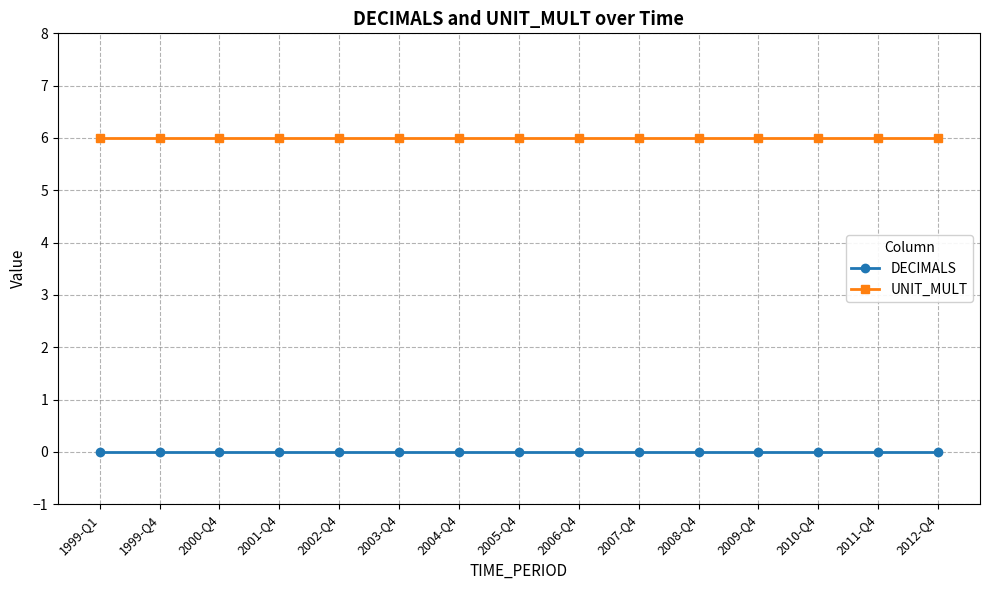

Reading right to left, list all the values displayed in this chart.

DECIMALS: 2012-Q4=0	2011-Q4=0	2010-Q4=0	2009-Q4=0	2008-Q4=0	2007-Q4=0	2006-Q4=0	2005-Q4=0	2004-Q4=0	2003-Q4=0	2002-Q4=0	2001-Q4=0	2000-Q4=0	1999-Q4=0	1999-Q1=0
UNIT_MULT: 2012-Q4=6	2011-Q4=6	2010-Q4=6	2009-Q4=6	2008-Q4=6	2007-Q4=6	2006-Q4=6	2005-Q4=6	2004-Q4=6	2003-Q4=6	2002-Q4=6	2001-Q4=6	2000-Q4=6	1999-Q4=6	1999-Q1=6